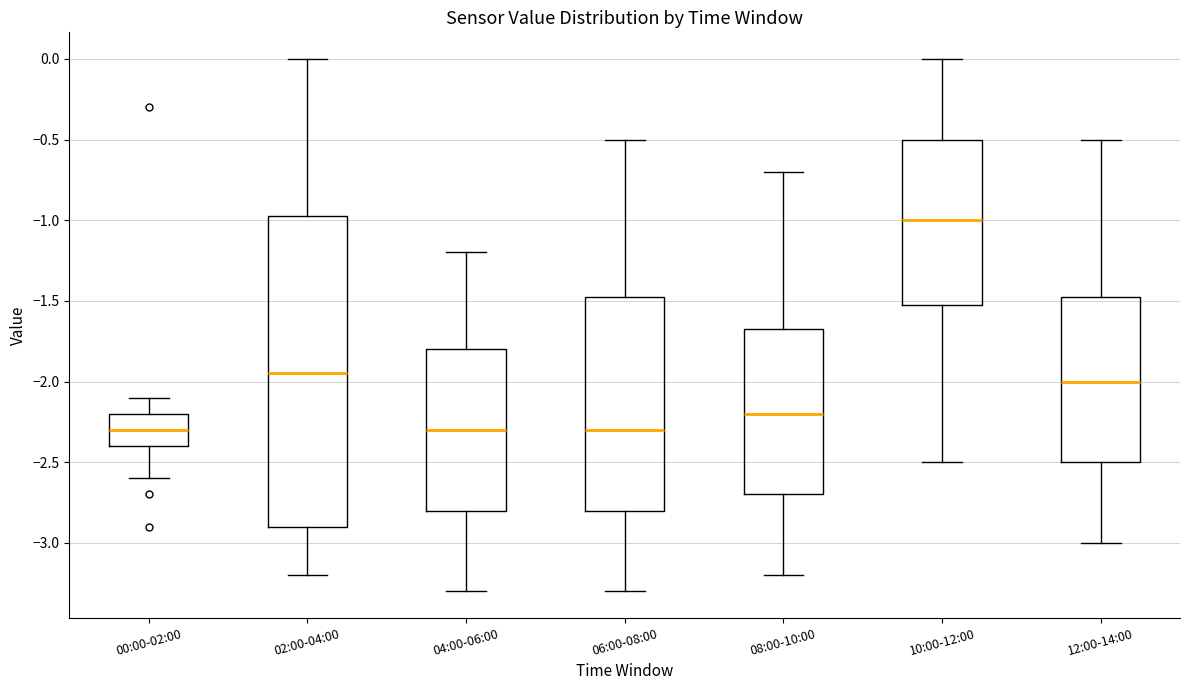

Where is the lower edge of the box for 12:00-14:00 on the y-axis? The values are not printed on the chart, so give them approximately, as read against the axis.

-2.50